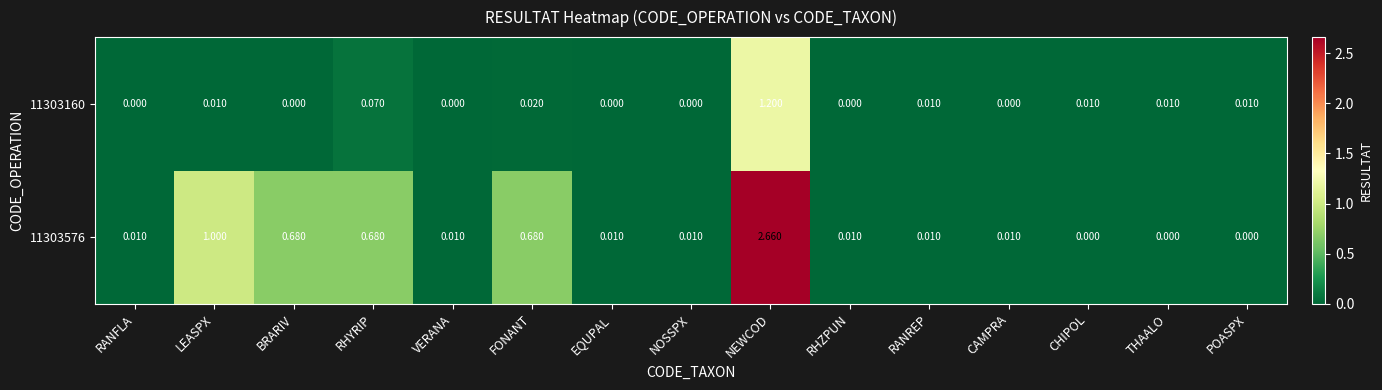

Where is 11303576 nearest to the value 1?

LEASPX